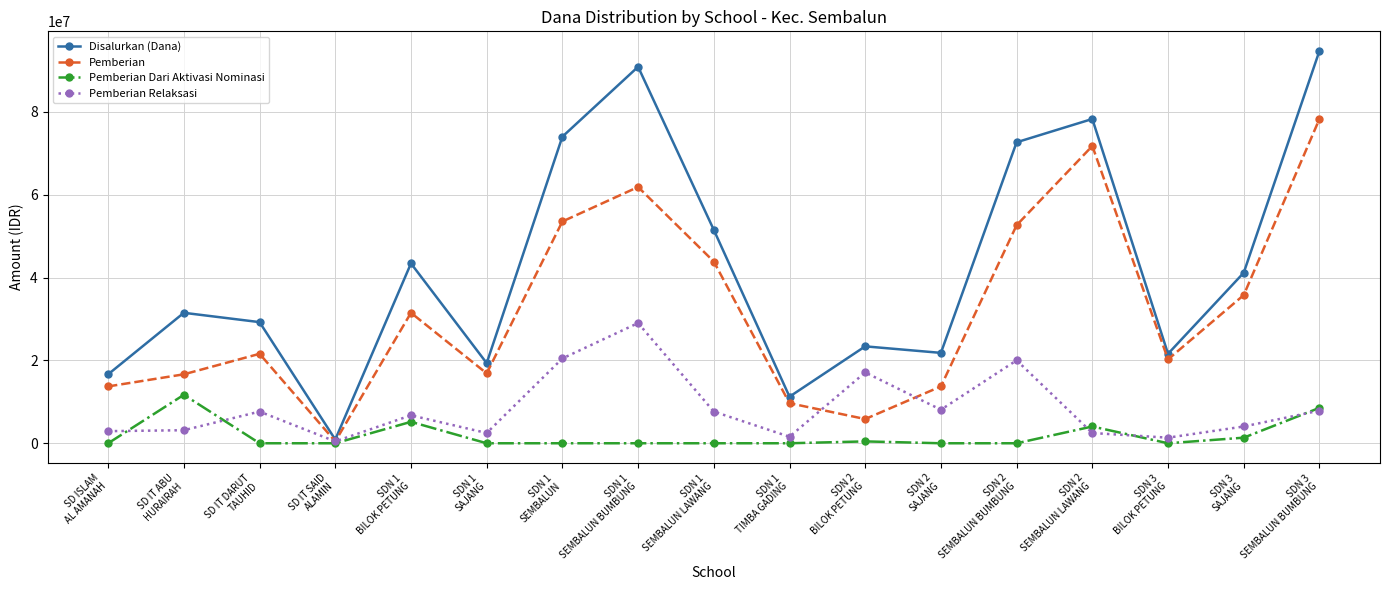

Which series has the largest total across all categories?

Disalurkan (Dana)